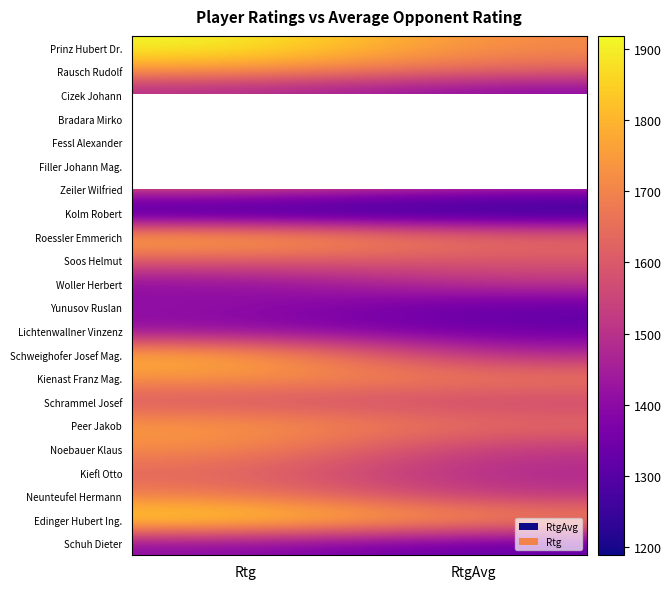

Which has a higher value, RtgAvg or Rtg?

Rtg